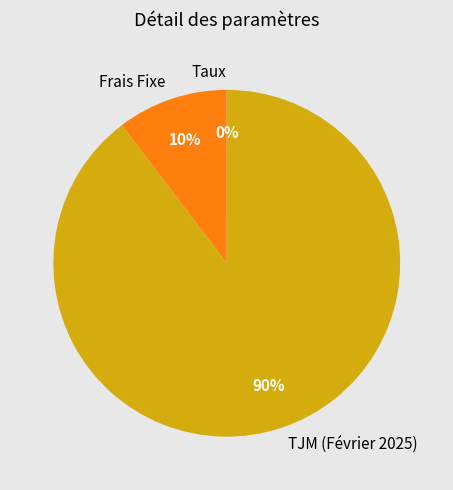

Is there a majority slice in this chart?

Yes